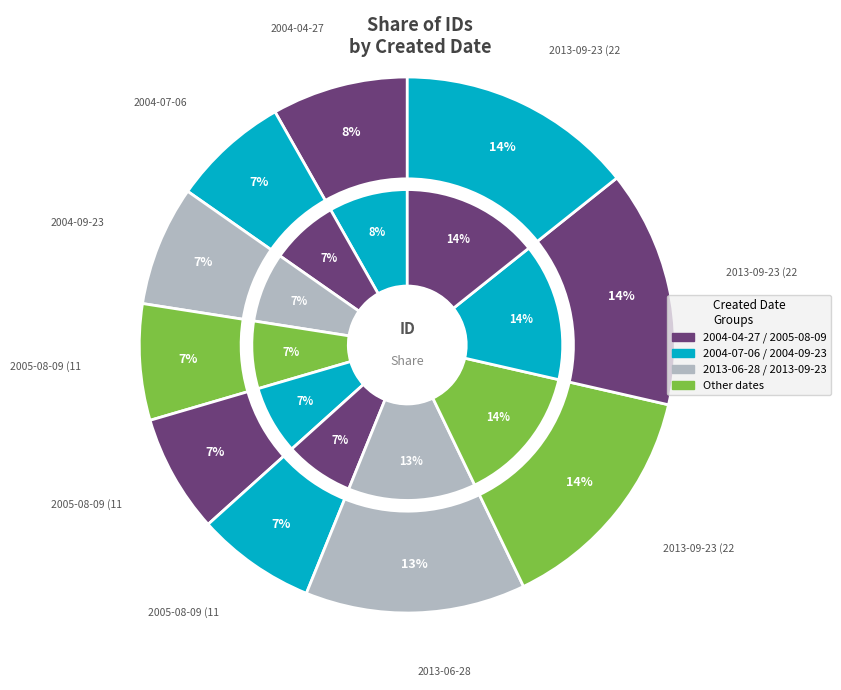

To the nearest percent, what portion does 2005-08-09 (11198) represent?

7%